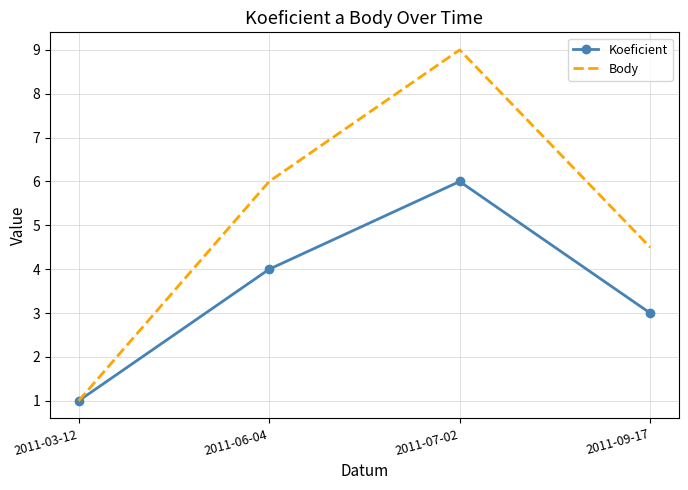

Count the number of data series in this chart.

2